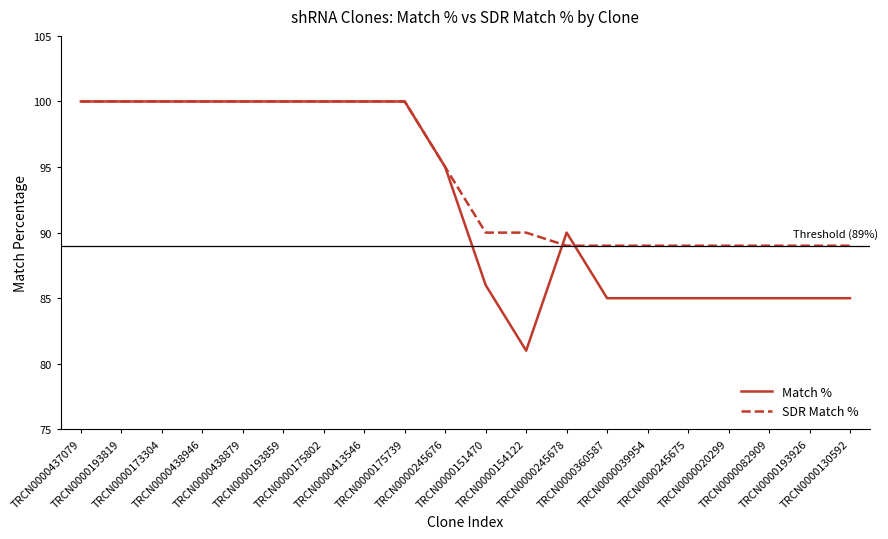

Does the chart have visible grid lines?

No